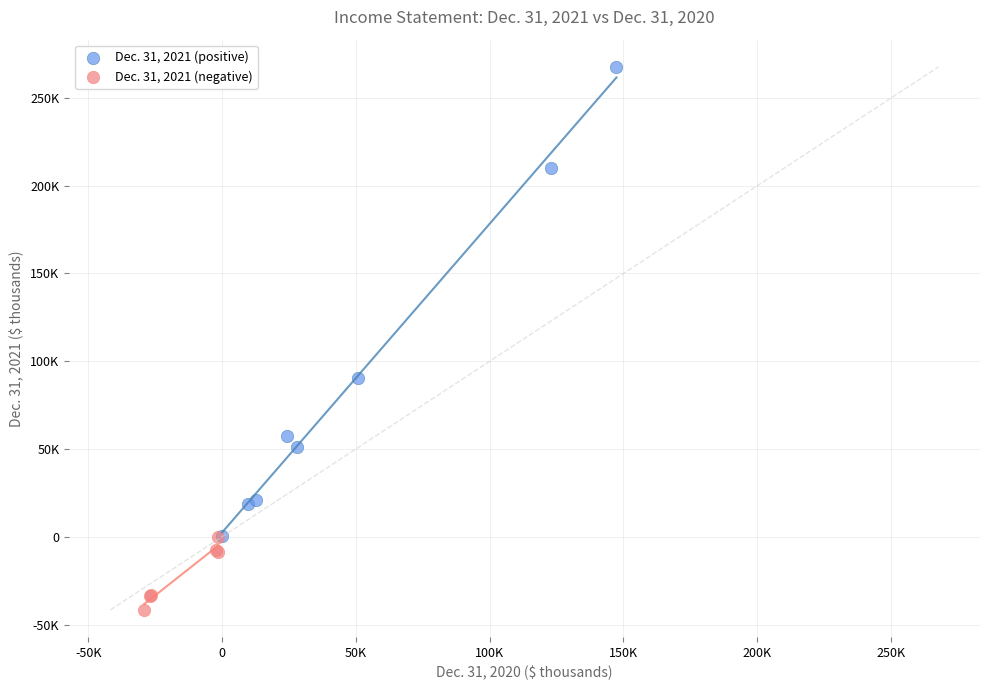

Which series contains the highest Y value?

Dec. 31, 2021 (positive)